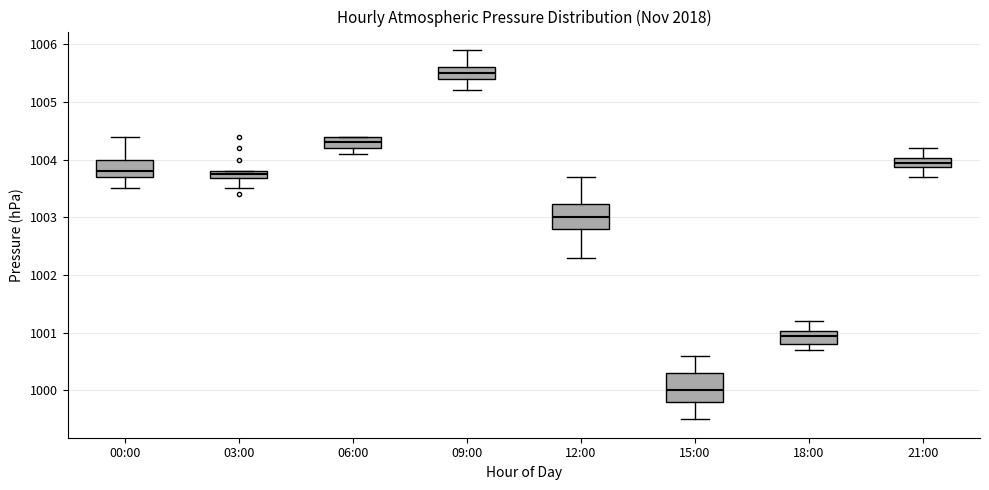

Where is the lower edge of the box for 12:00 on the y-axis? The values are not printed on the chart, so give them approximately, as read against the axis.

1002.8